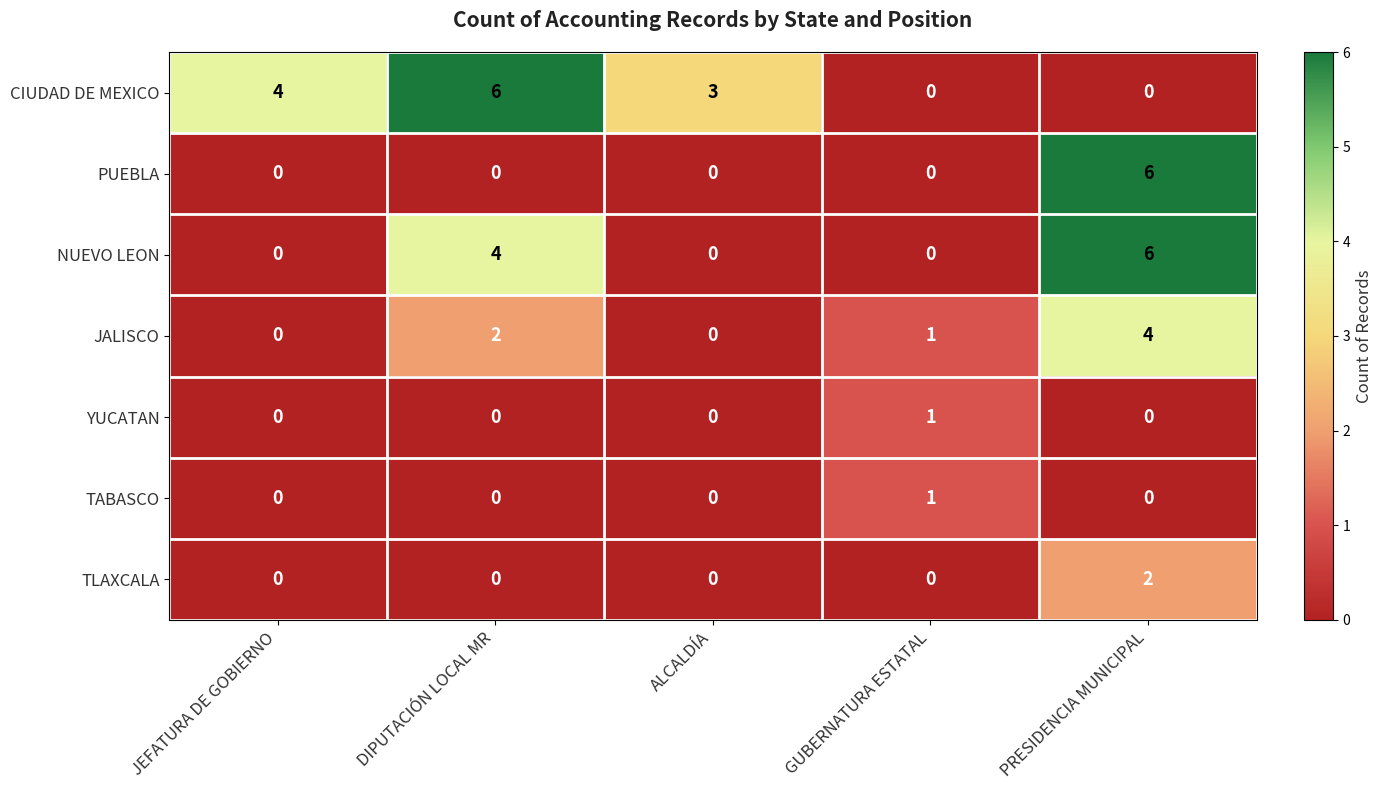

What is the difference between the highest and lowest values at ALCALDÍA?

3